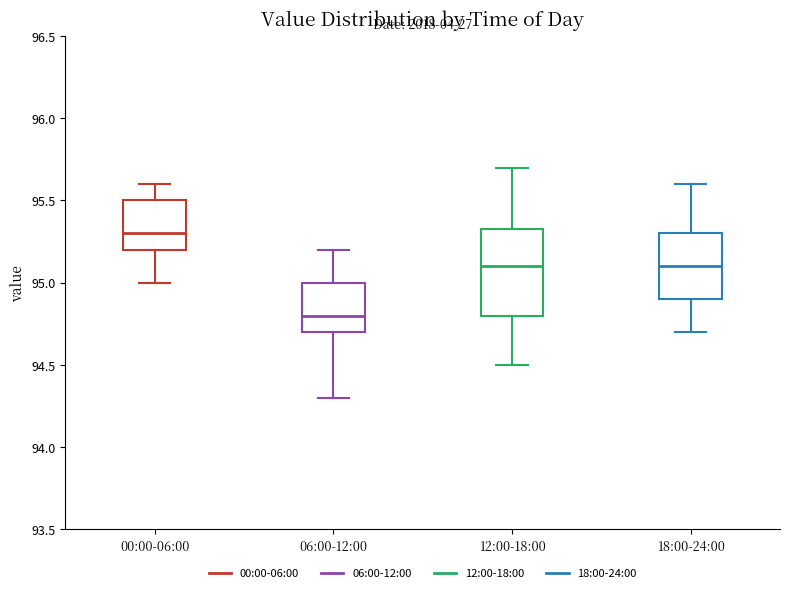

Where is the lower edge of the box for 18:00-24:00 on the y-axis? The values are not printed on the chart, so give them approximately, as read against the axis.

94.90